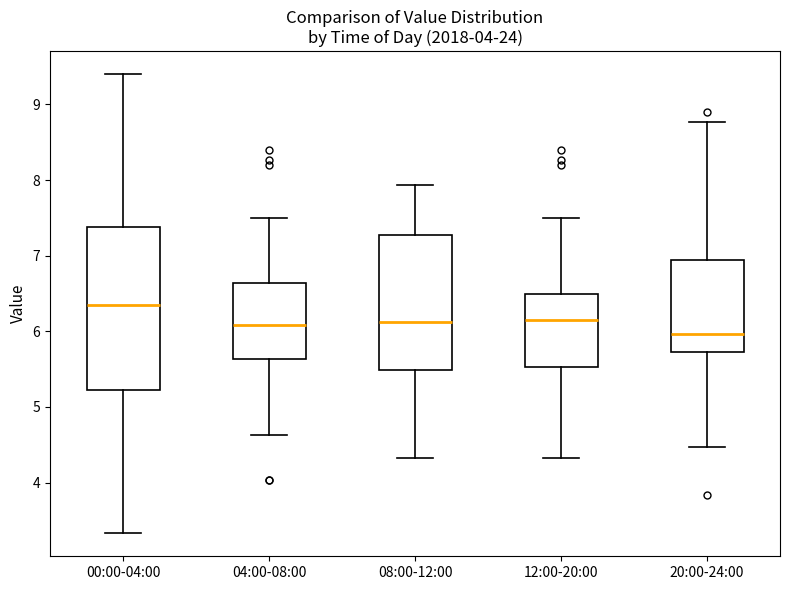

Reading left to right, transcribe this box plot: for each box, give where its median line is, the range the box spans, and where its two whiskers end, as read against the y-axis. The values are not printed on the chart, so give them approximately, as read against the axis.

00:00-04:00: median 6.4, box 5.2 to 7.4, whiskers 3.3 to 9.4
04:00-08:00: median 6.1, box 5.6 to 6.6, whiskers 4.6 to 7.5
08:00-12:00: median 6.1, box 5.5 to 7.3, whiskers 4.3 to 7.9
12:00-20:00: median 6.2, box 5.5 to 6.5, whiskers 4.3 to 7.5
20:00-24:00: median 6.0, box 5.7 to 6.9, whiskers 4.5 to 8.8